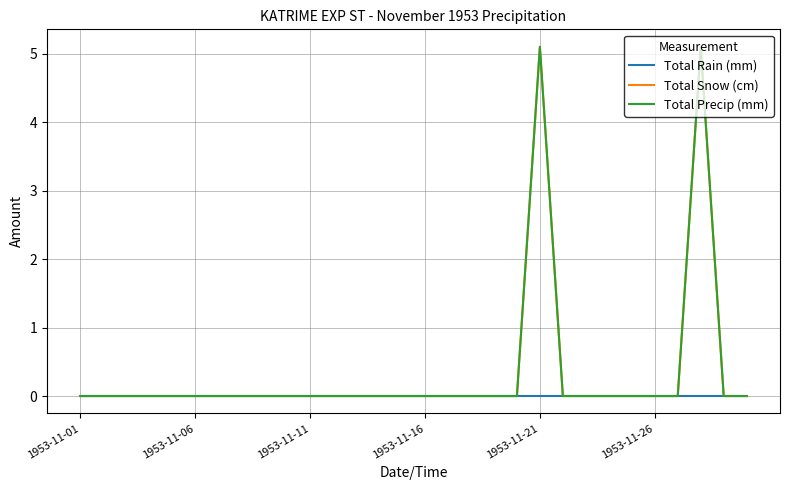

Is this an area chart (filled region under the line)?

No